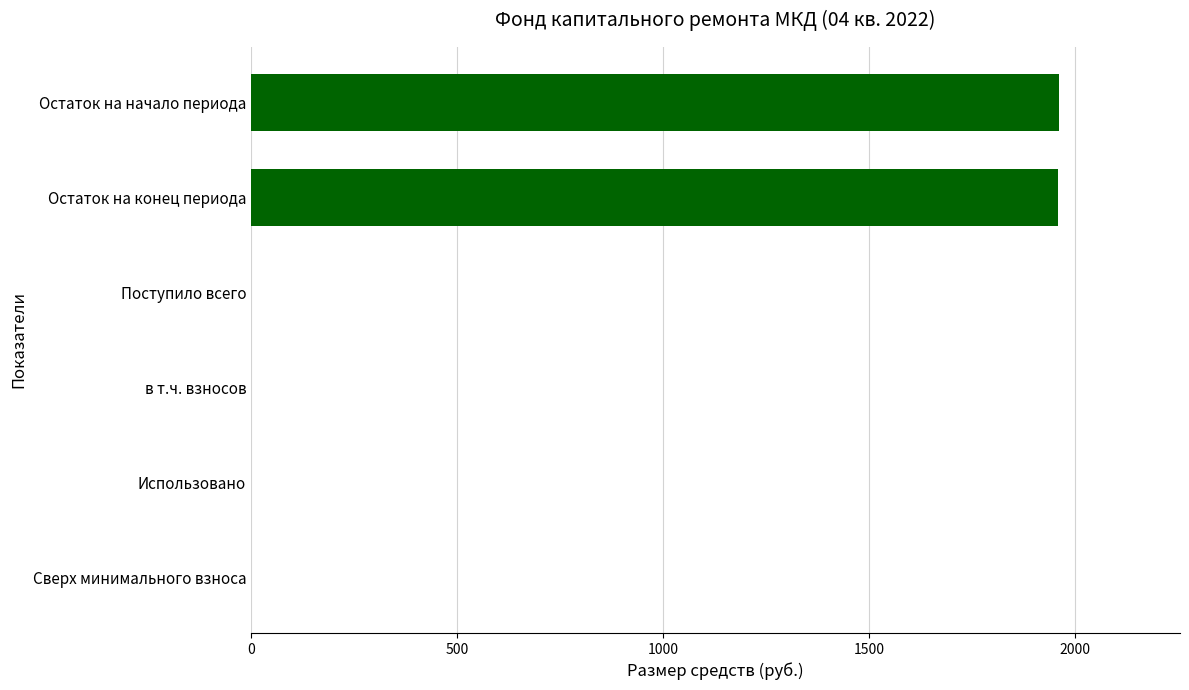

What is the greatest value displayed?

1961.5